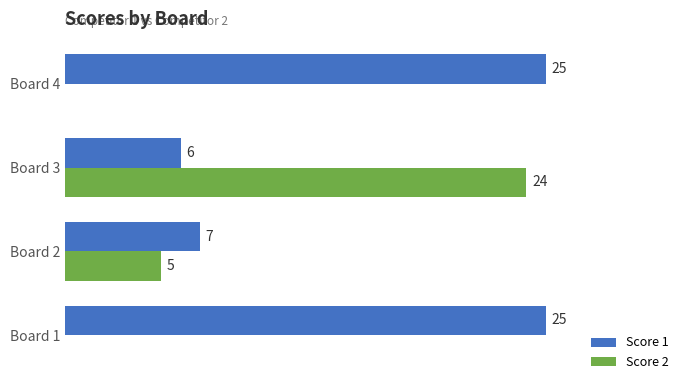

Which series changed the most between Board 2 and Board 4?

Score 1